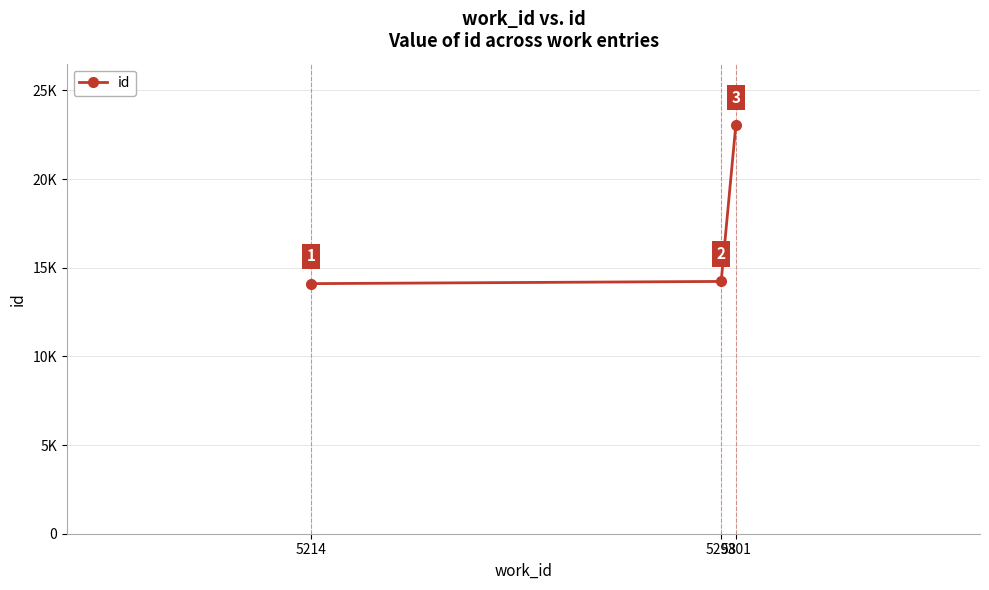

Which has a higher value, 5301 or 5298?

5301